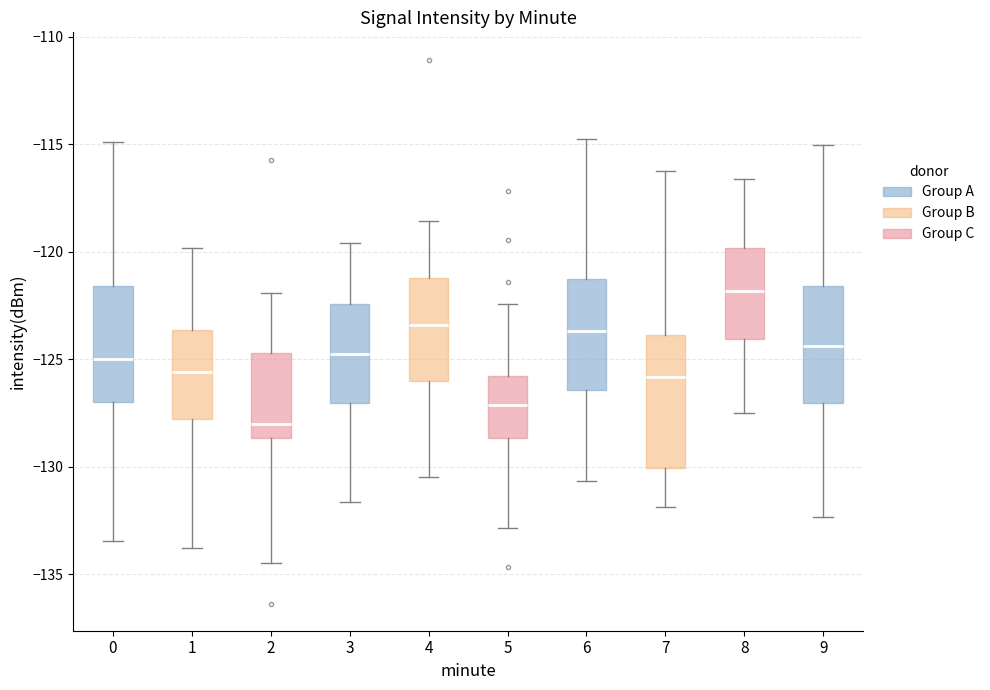

Where is the lower edge of the box at x = 2 on the y-axis? The values are not printed on the chart, so give them approximately, as read against the axis.

-128.5